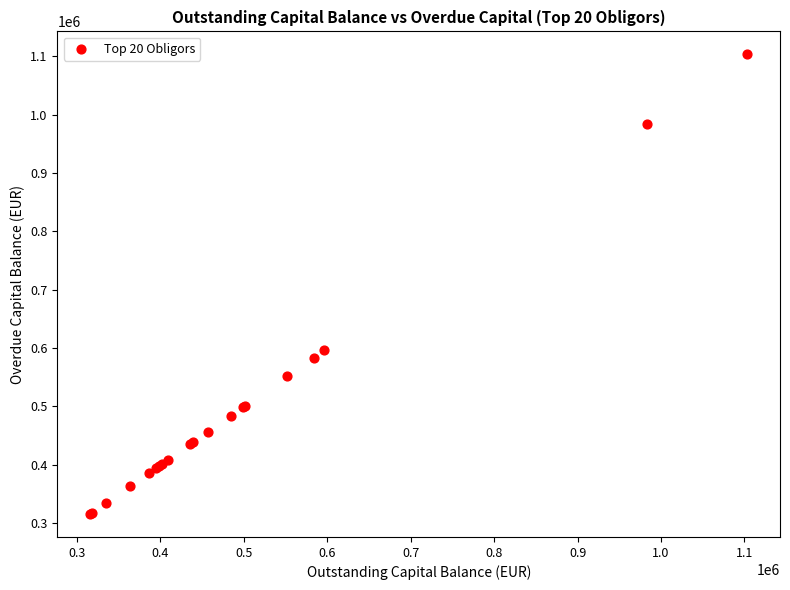

What Y value in the scatter plot is closest to 709511?

596430.7